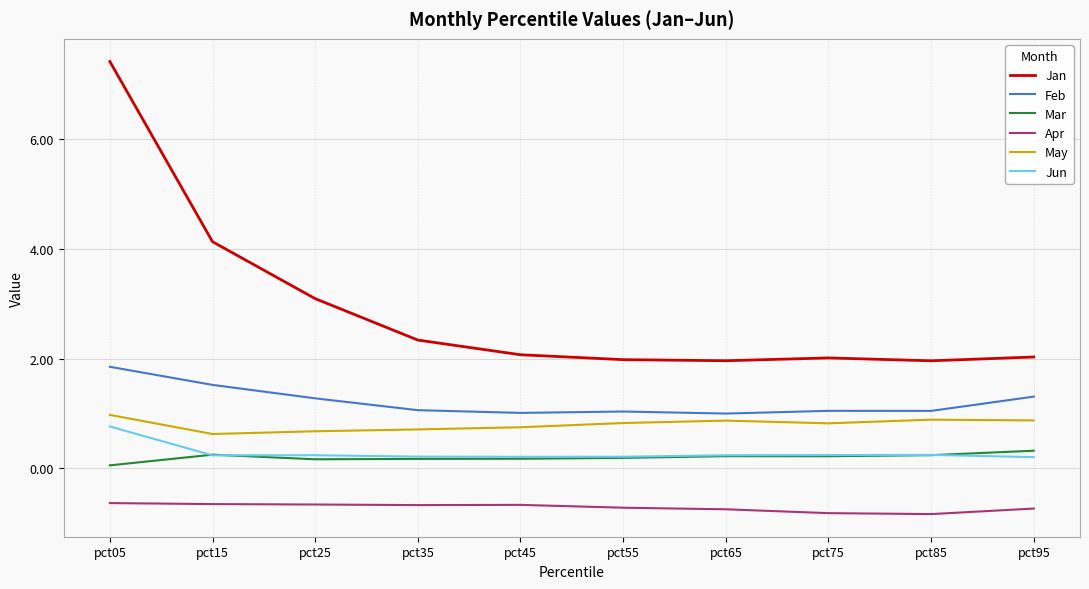

Where does the Jan series first go above 2?

pct05